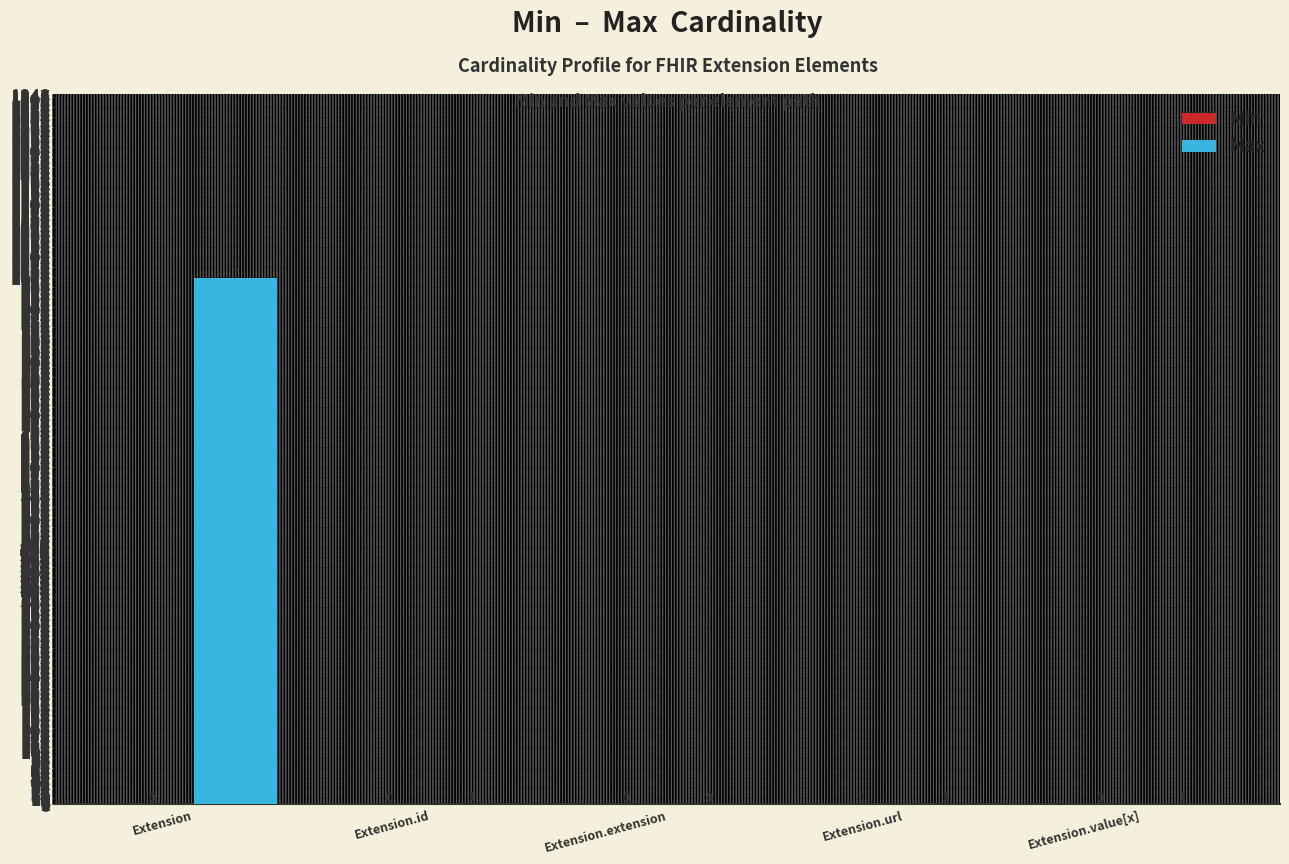

Which series has the largest total across all categories?

Max